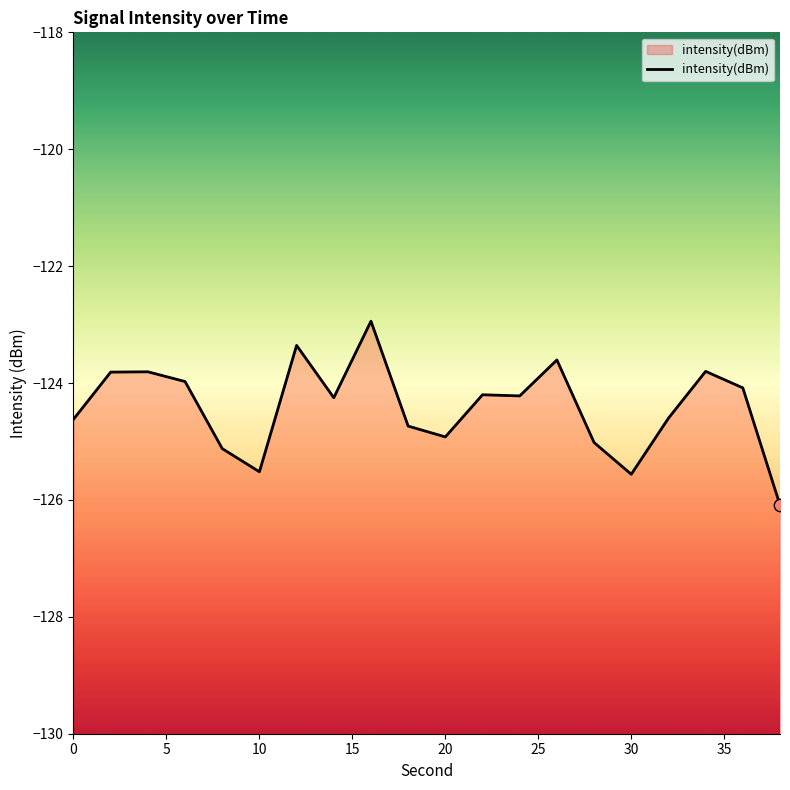

What is the change in value from 22 to 30?

-1.4